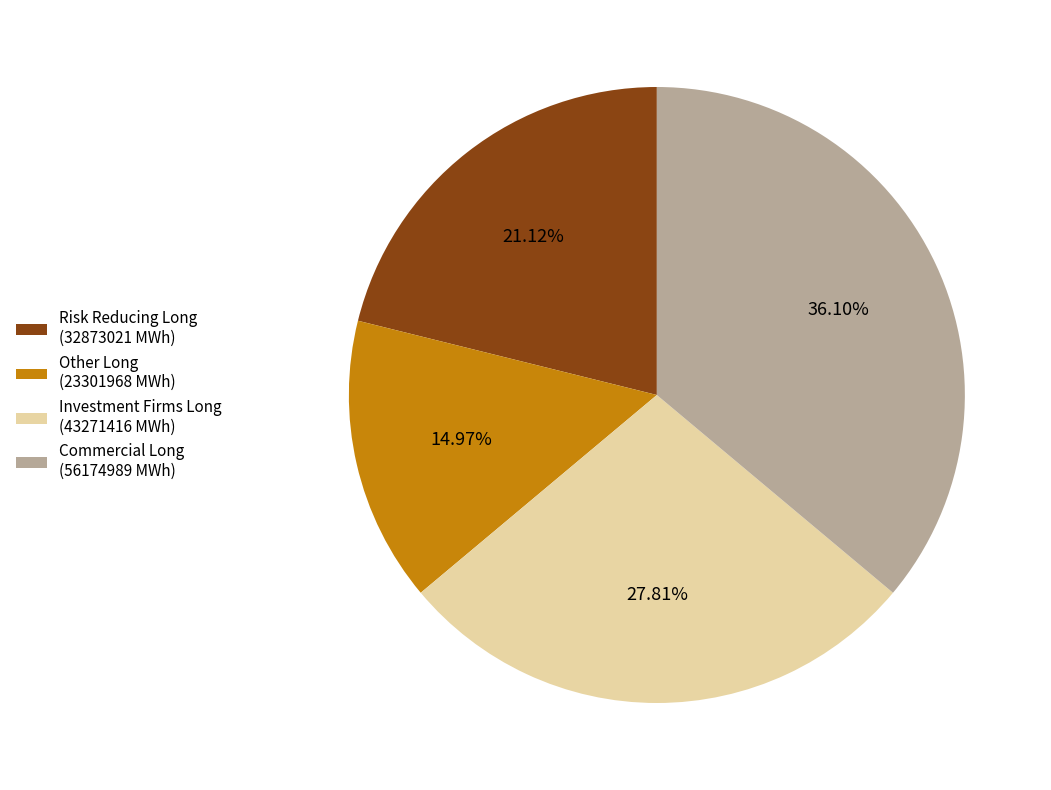

How many slices are in this pie chart?

4